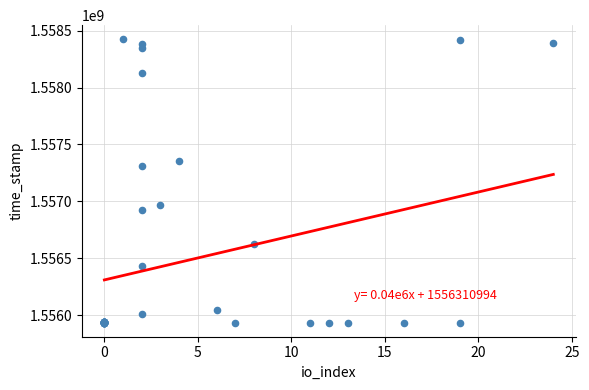

What Y value in the scatter plot is closest to 1557179816?

1557315358